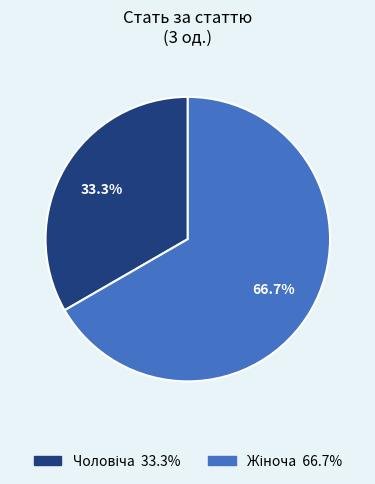

Count the number of slices in the pie.

2